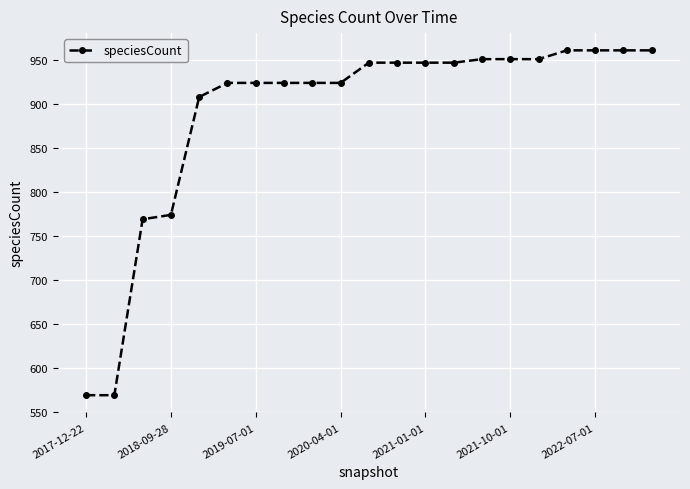

Count the number of categories in the chart.

21